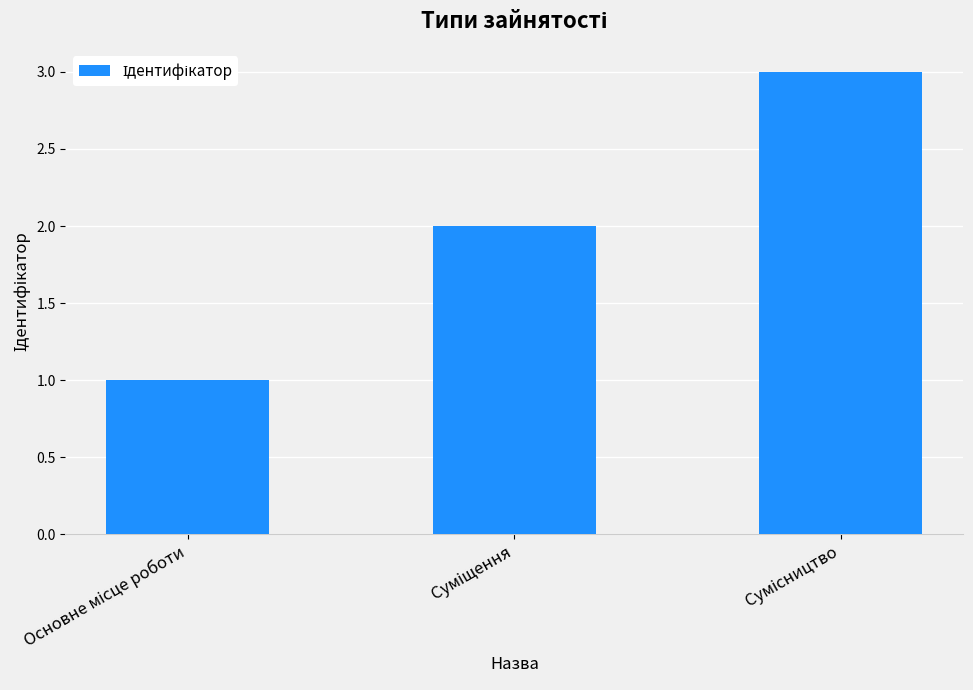

What is the maximum value shown in the chart?

3